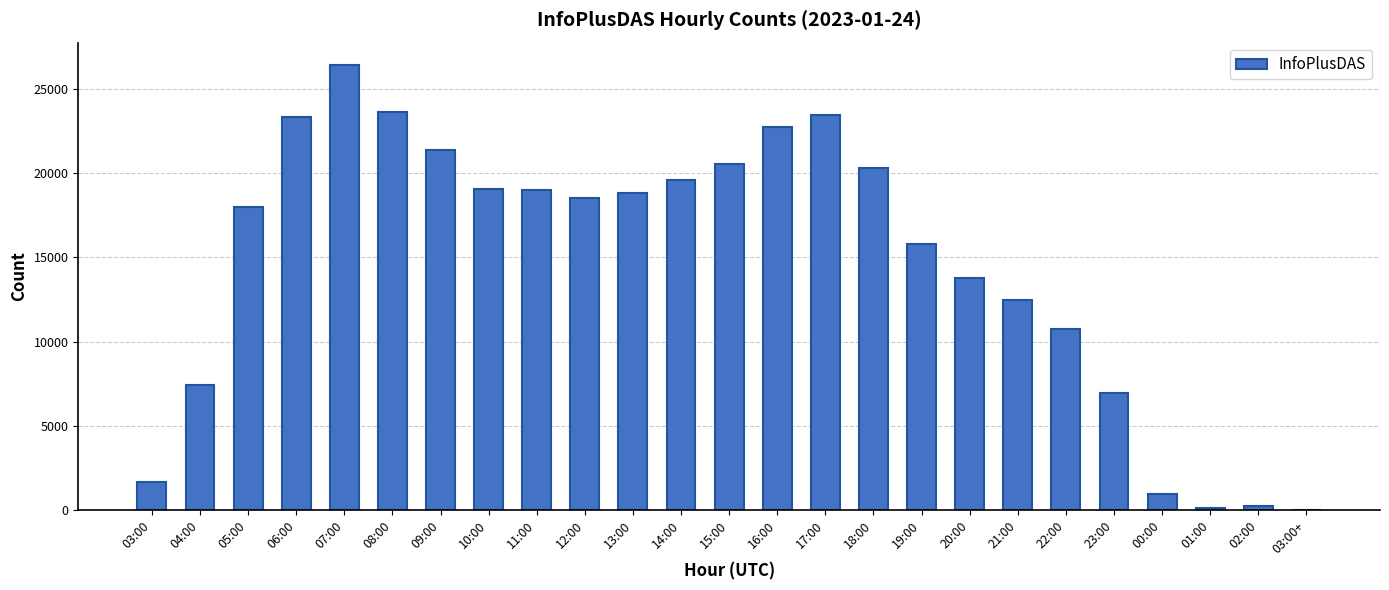

What is the approximate value at 03:00, to the nearest 100?

1700